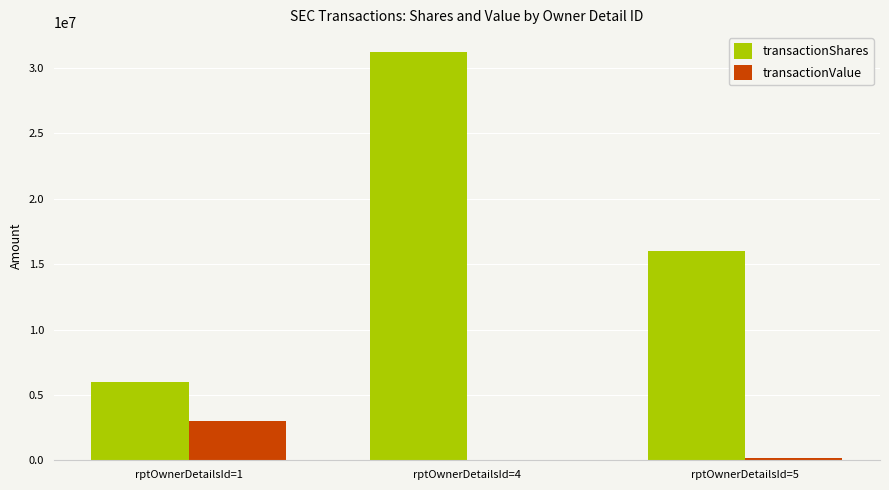

At which category is the sum across all series the highest?

rptOwnerDetailsId=4